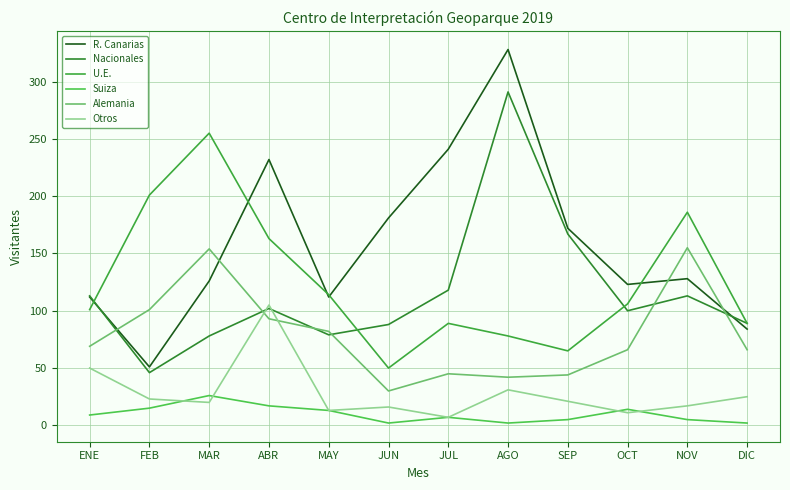

True or false: Otros and Suiza cross at least once.

True